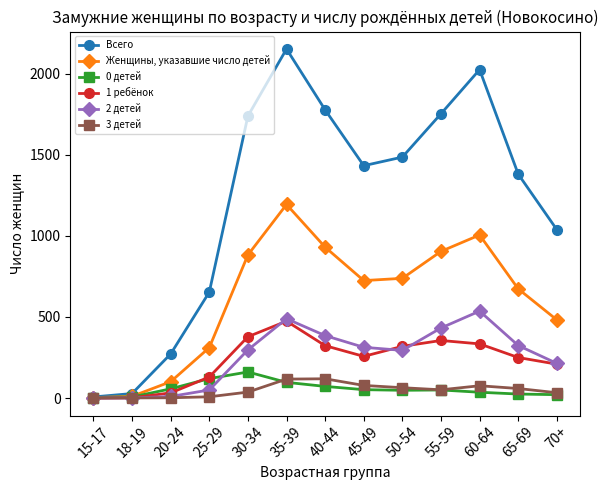

Count the number of categories in the chart.

13